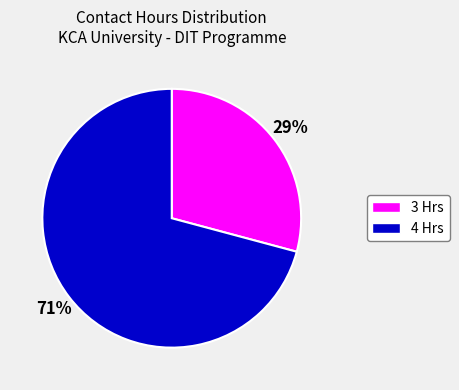

Count the number of slices in the pie.

2